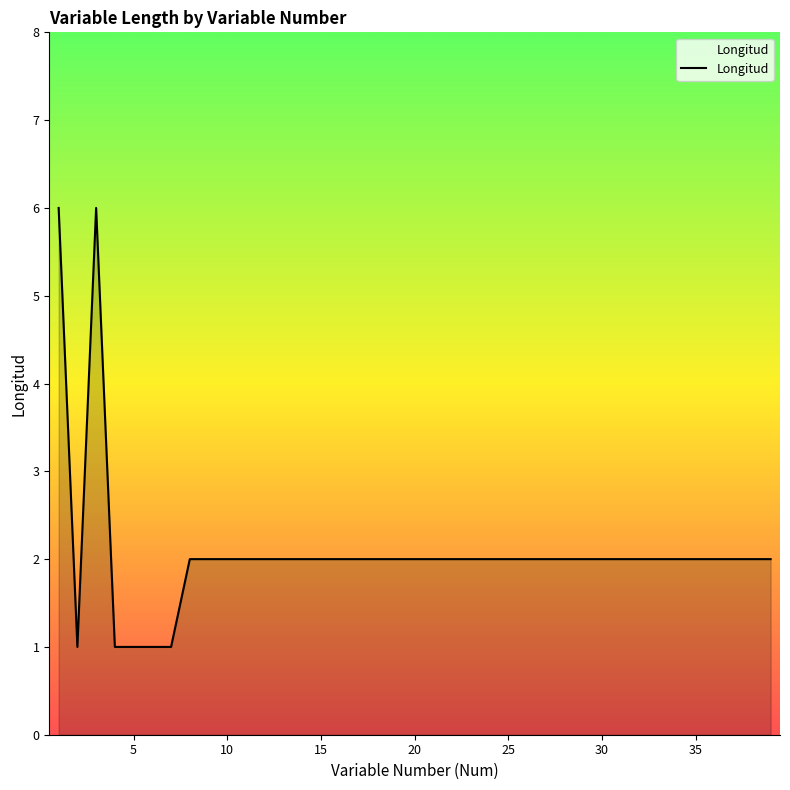

What is the maximum value shown in the chart?

6